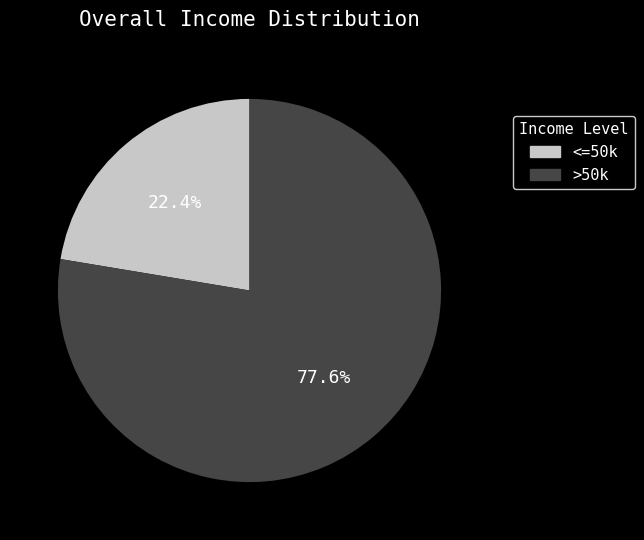

To the nearest percent, what is the average slice percentage?

50%